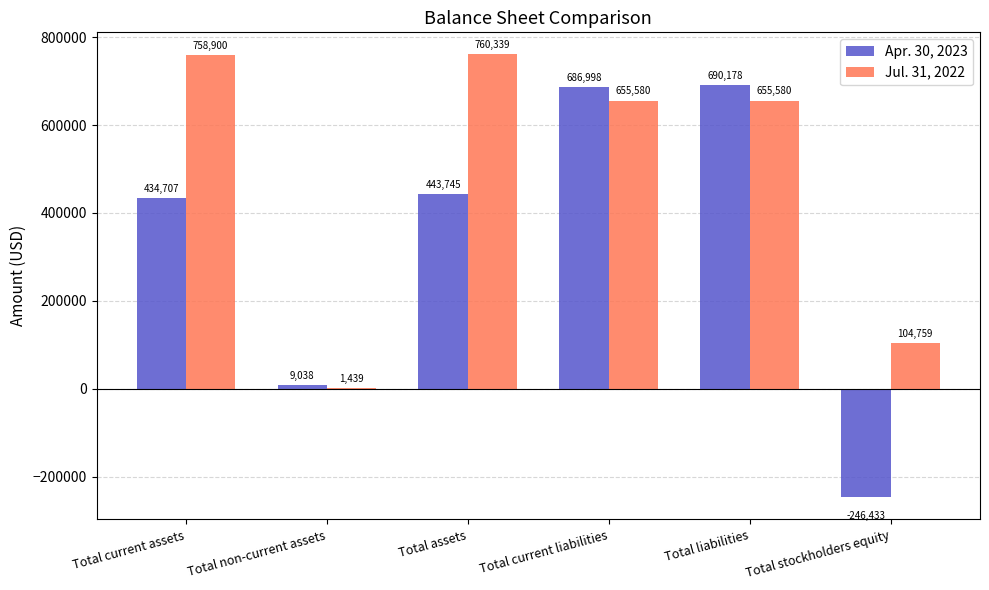

What is the difference between the Jul. 31, 2022 values at Total current liabilities and Total current assets?

103320